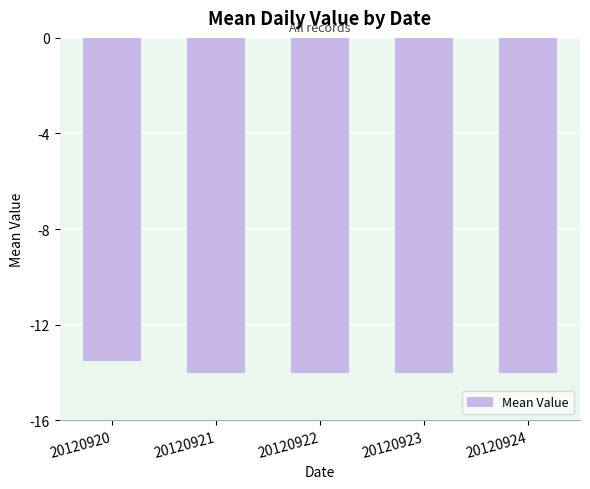

What is the sum of the values at 20120921 and 20120922?

-28.0